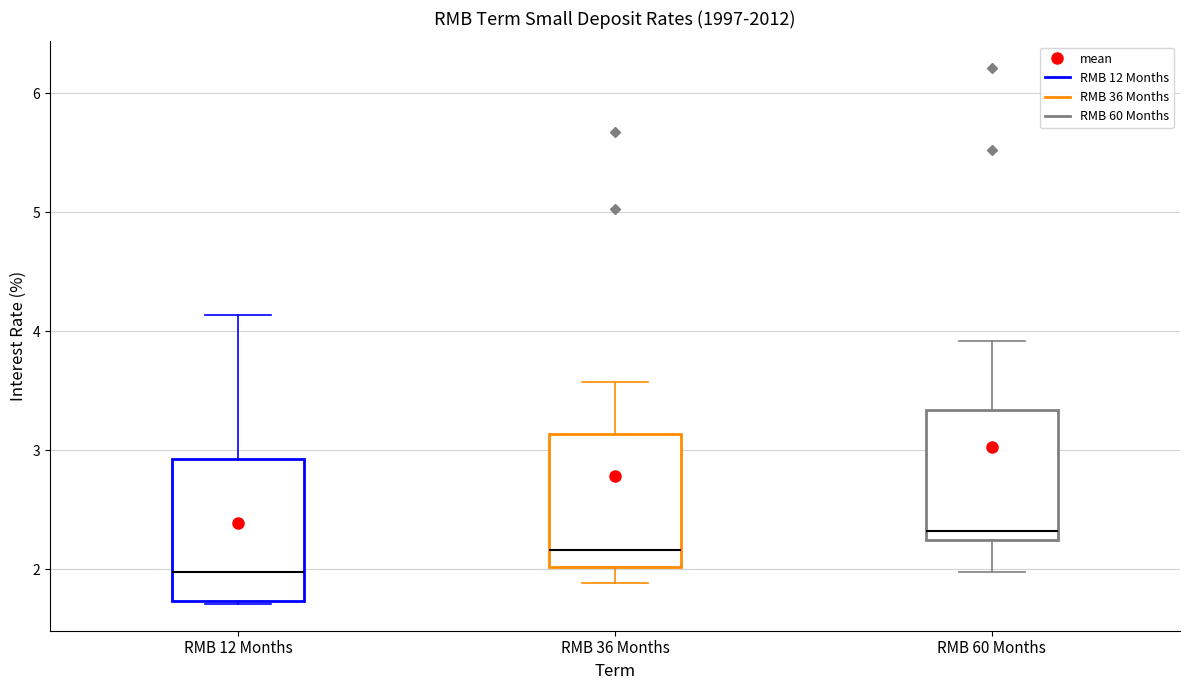

Where does the upper whisker of the box for RMB 36 Months end on the y-axis? The values are not printed on the chart, so give them approximately, as read against the axis.

3.6